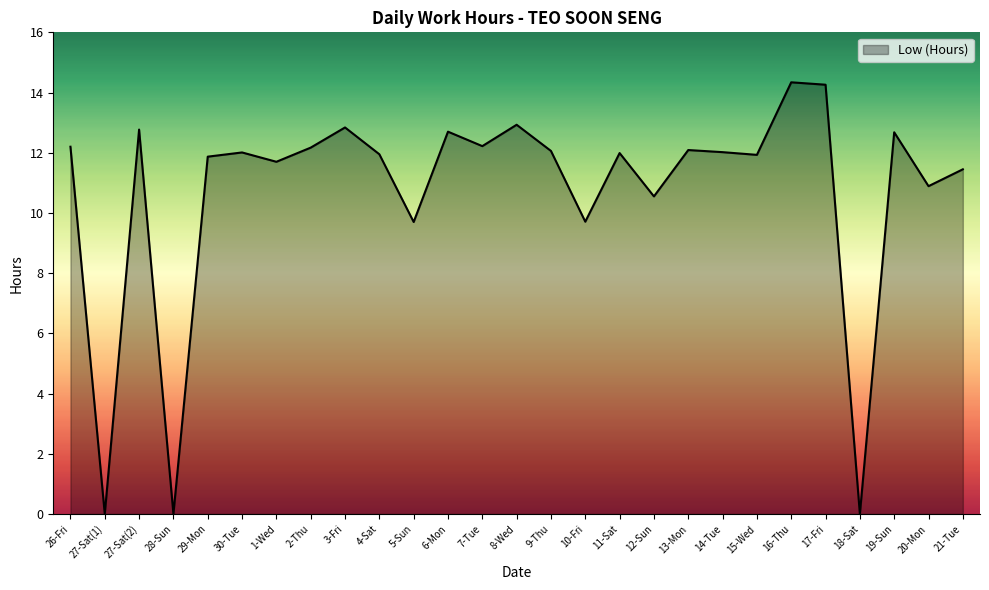

What position from the right is 11-Sat?

11